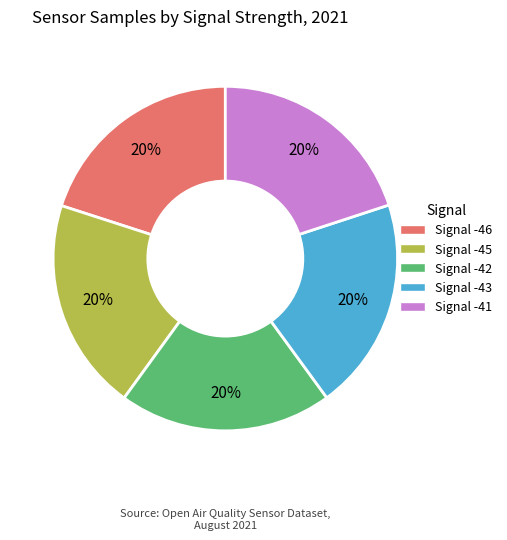

To the nearest percent, what portion does Signal -45 represent?

20%